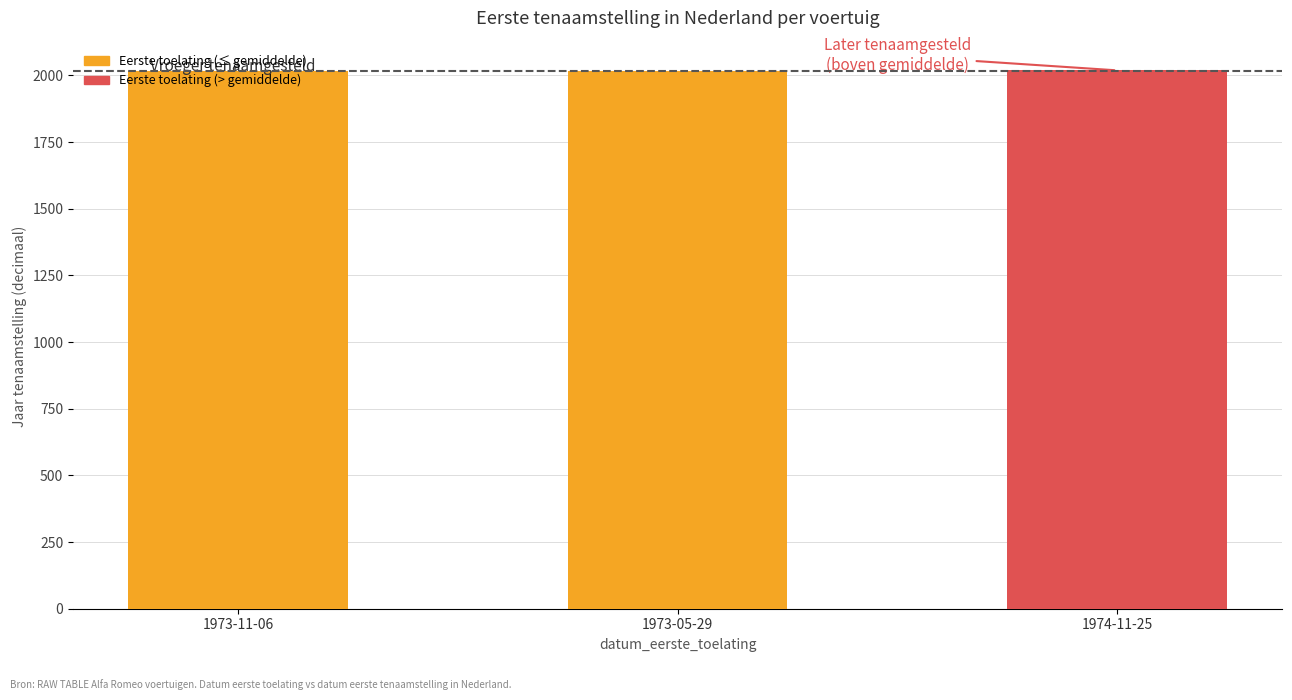

What is the average value?

2017.5